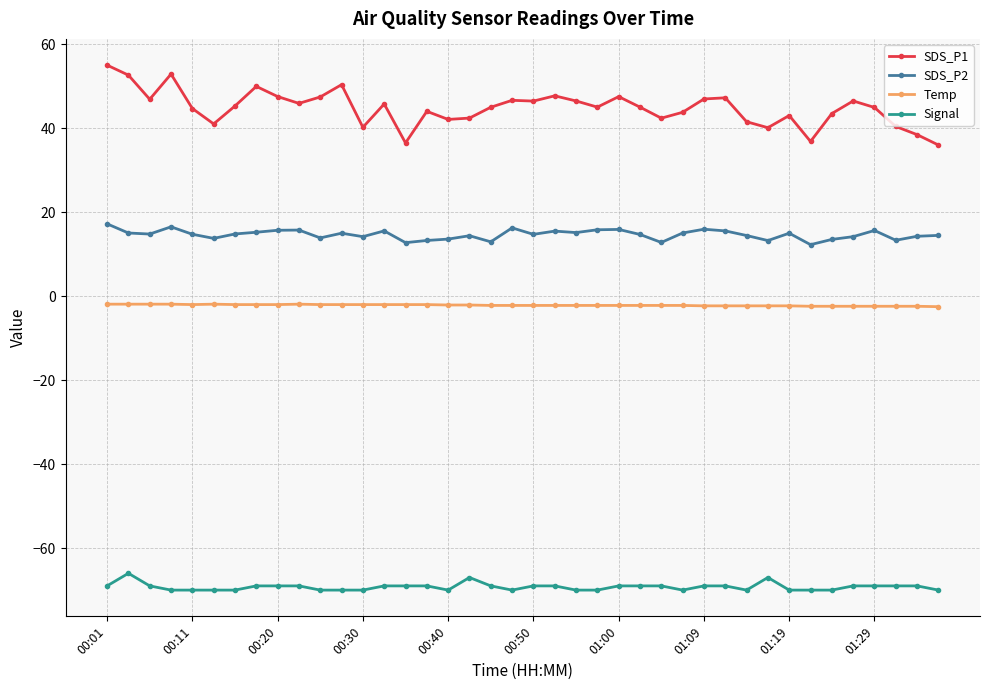

How many data points does each series have?

40